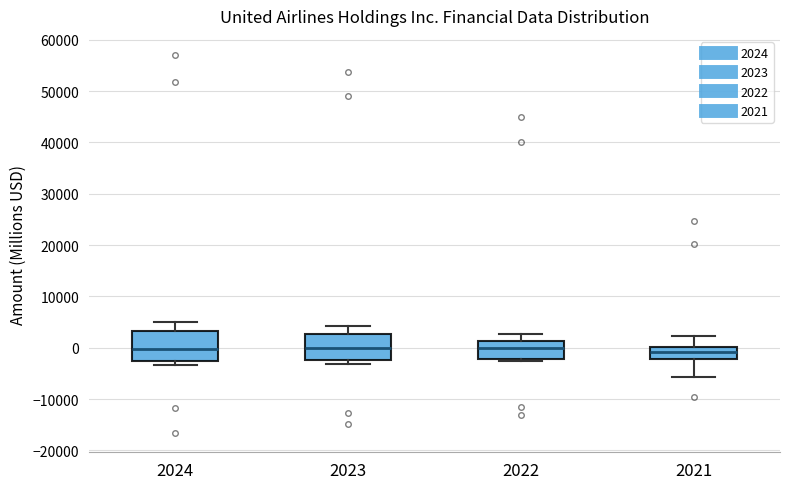

Reading left to right, transcribe this box plot: for each box, give where its median line is, the range the box spans, and where its two whiskers end, as read against the y-axis. The values are not printed on the chart, so give them approximately, as read against the axis.

2024: median 0, box -3000 to 3000, whiskers -3000 (just below the box's lower edge) to 5000
2023: median 0, box -2000 to 3000, whiskers -3000 to 4000
2022: median 0, box -2000 to 1000, whiskers -3000 to 3000
2021: median -1000, box -2000 to 0, whiskers -6000 to 2000